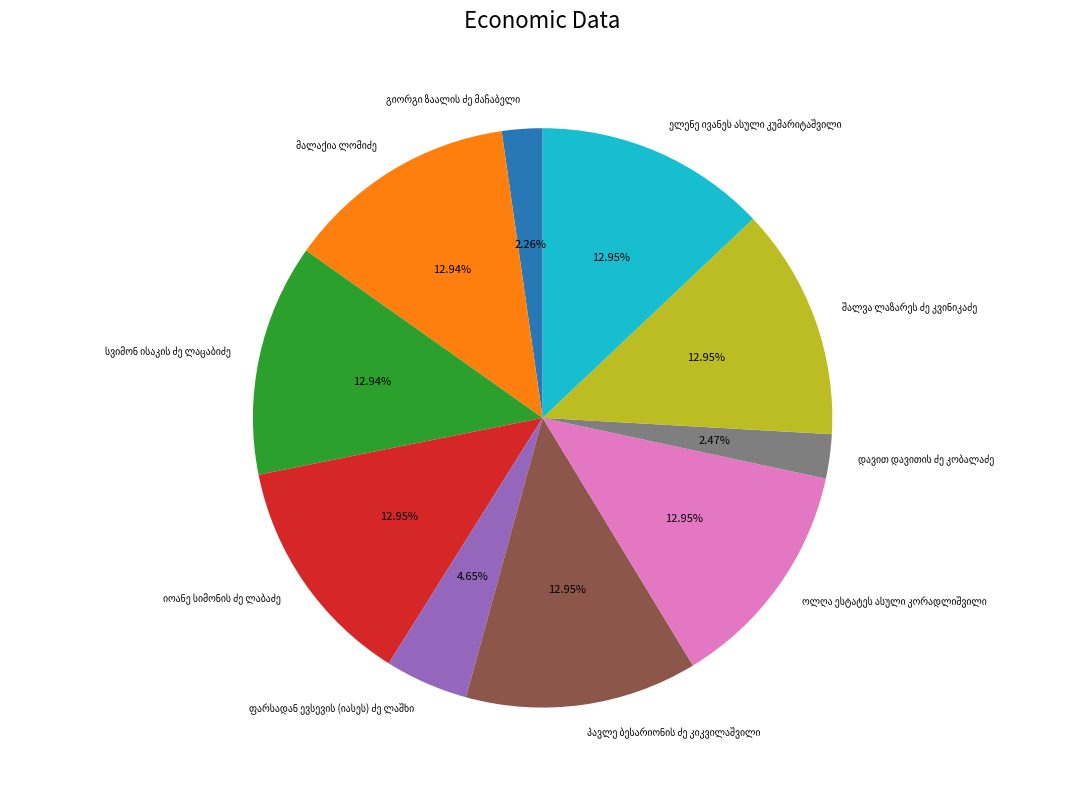

Is there any slice that represents more than half of the pie?

No